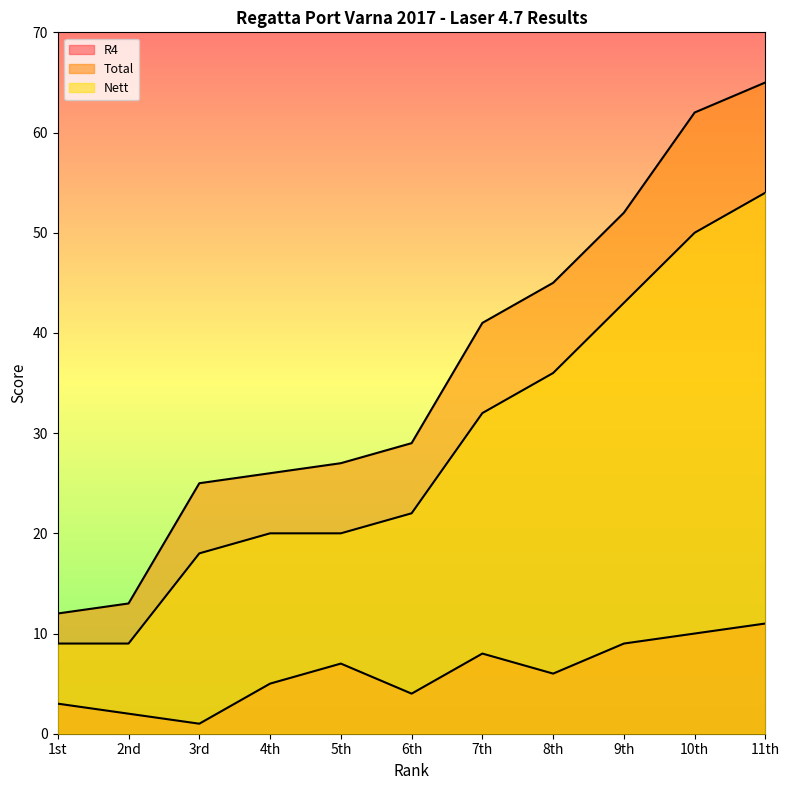

The Nett series shows 56 at 7th. True or false?

False